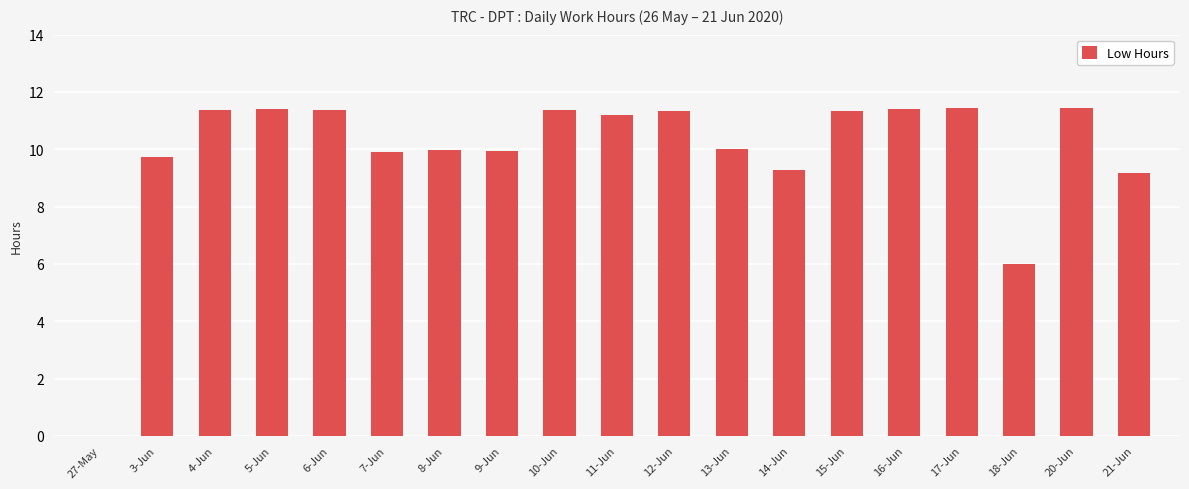

Are the bars horizontal?

No